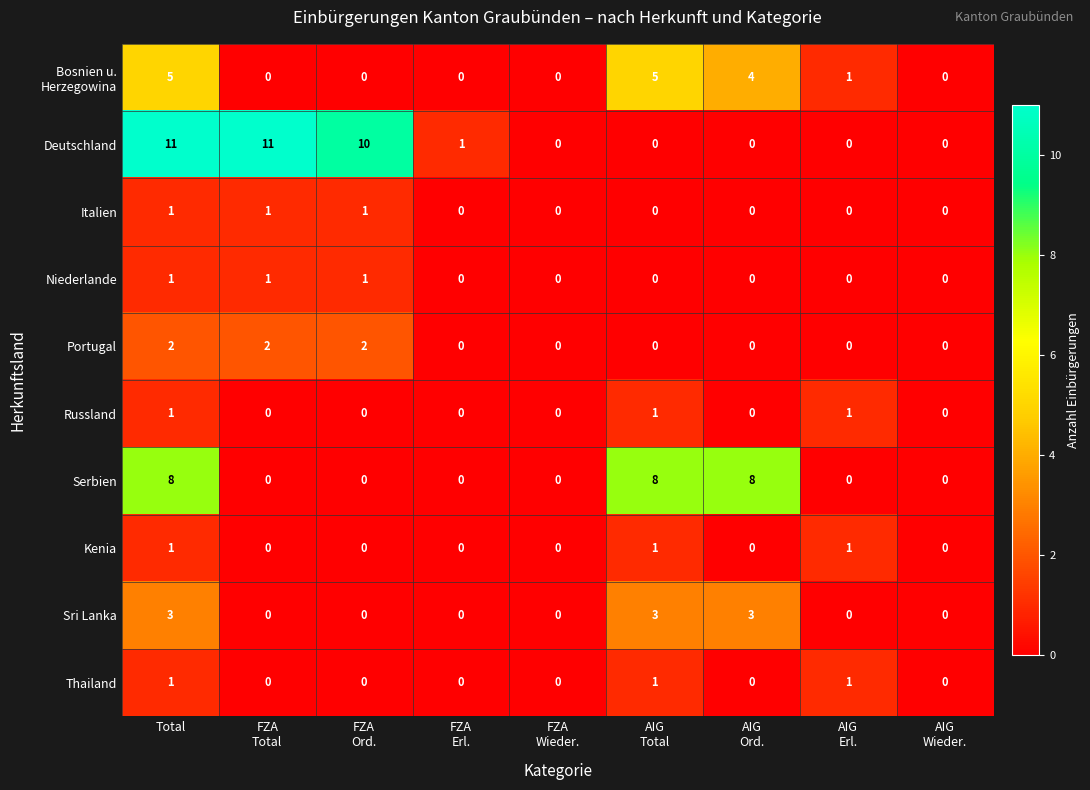

Is it true that Kenia equals 1 at Total?

True